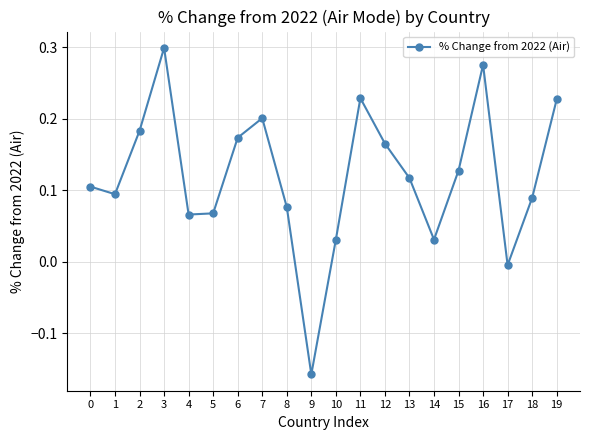

How many points are higher than both their immediate neighbors (excluding endpoints)?

4